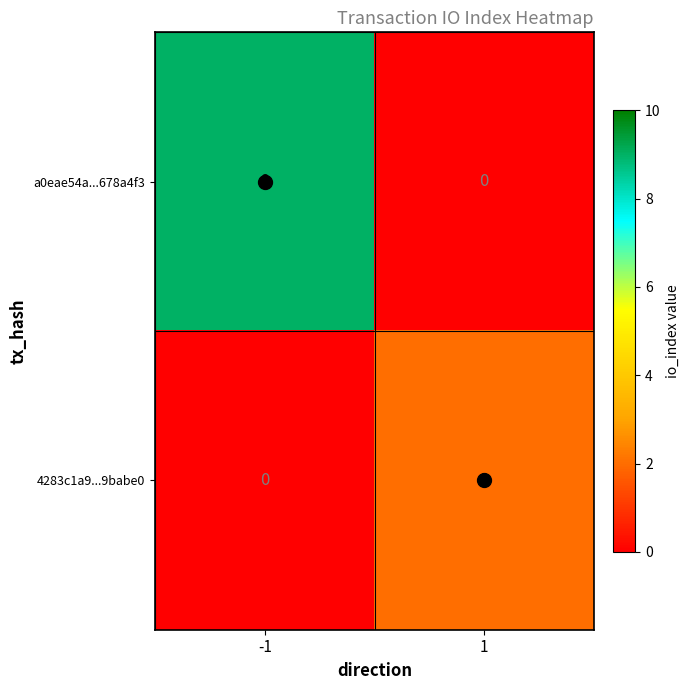

What is the total value across all series at -1?

9